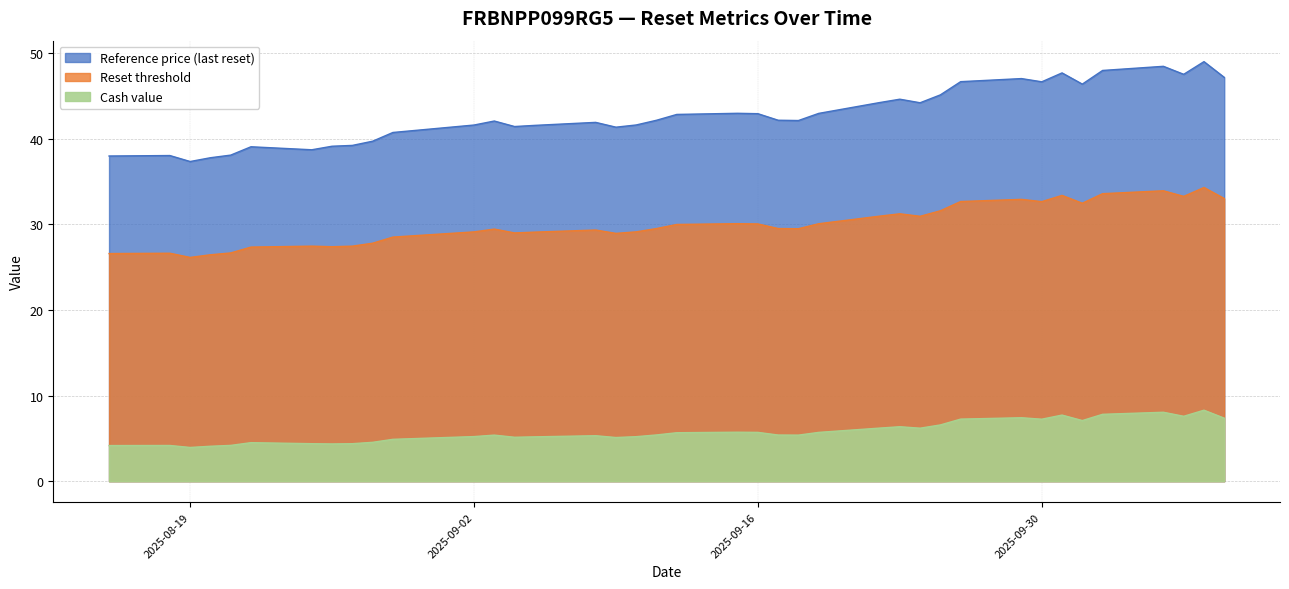

At 2025-09-10, list the series in order from largest to smallest.

Reference price (last reset), Reset threshold, Cash value